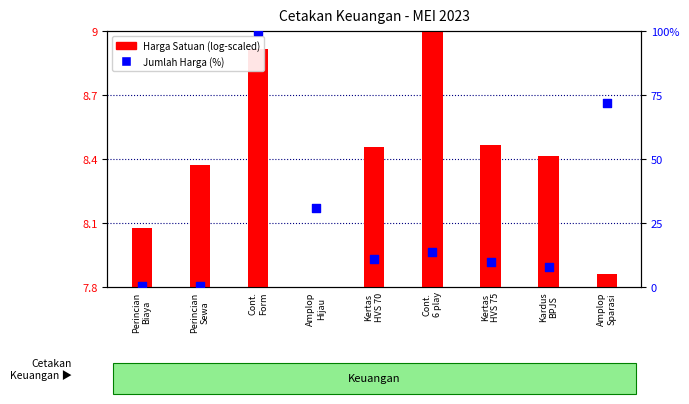

At which category is the sum across all series the highest?

Cont.
Form